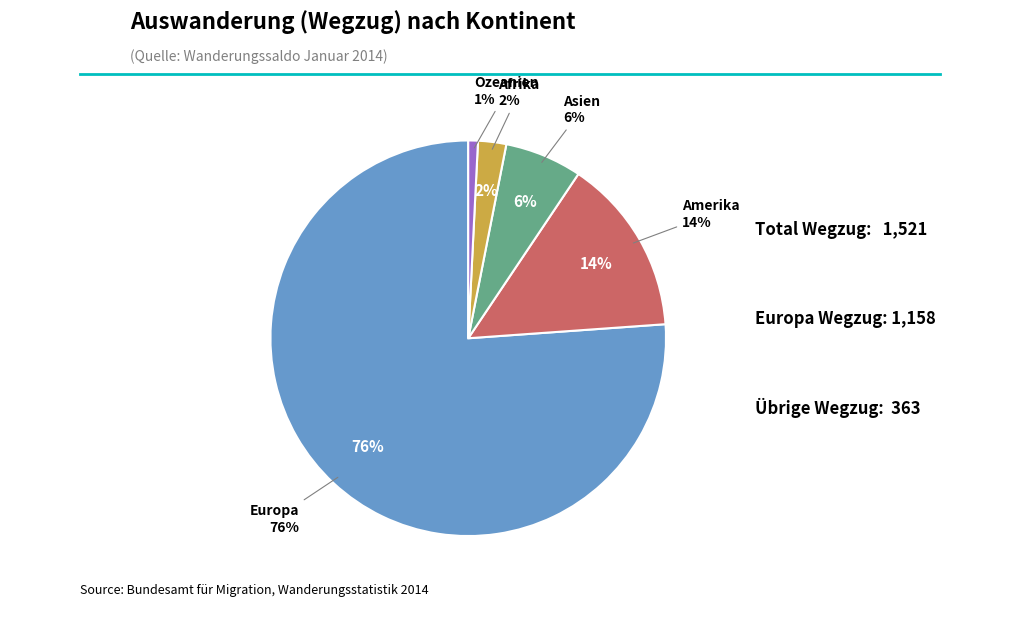

Is it true that Ozeanien is 13% of the pie?

False